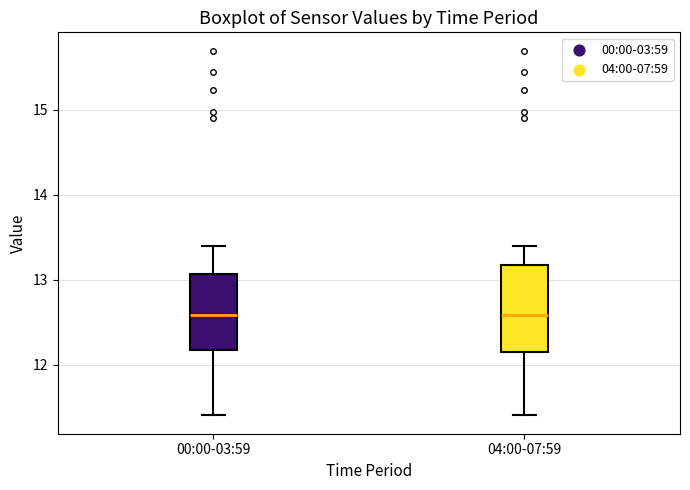

Which box is the tallest, from its lower edge to its upper edge?

04:00-07:59